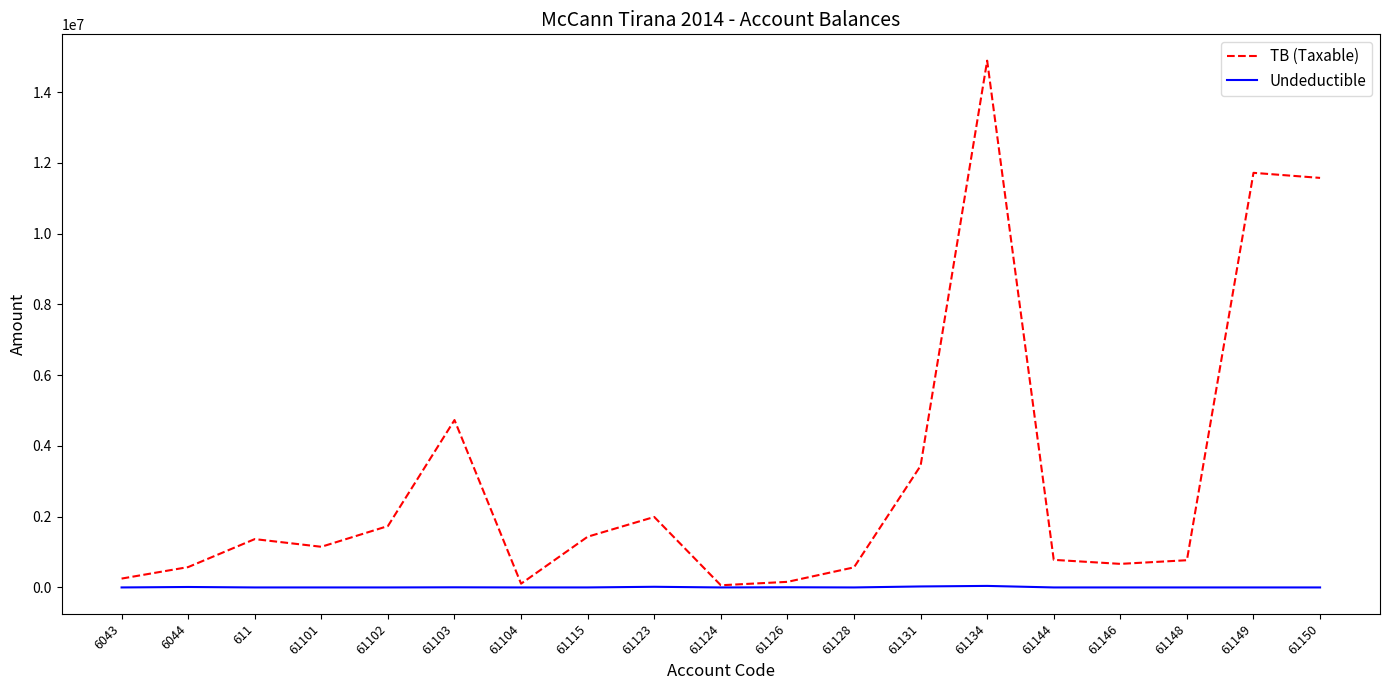

What is the total value across all series at 61101?

1149043.7